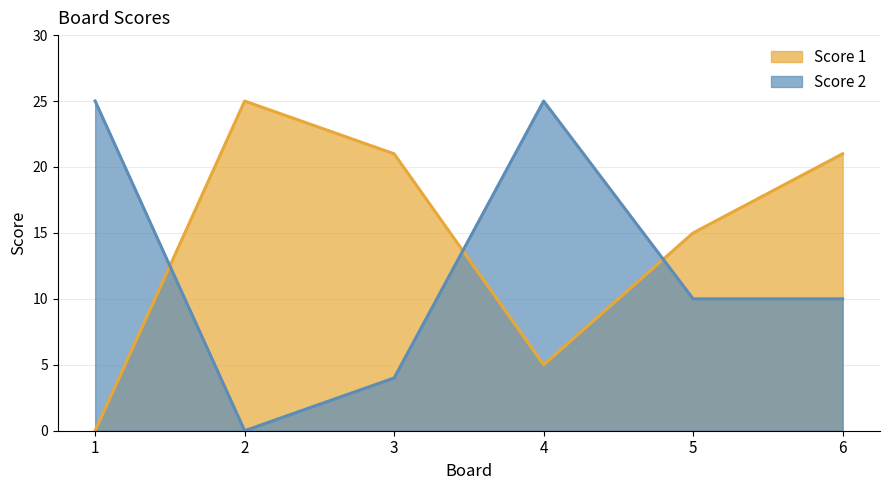

Rank the series at 5 from lowest to highest value.

Score 2, Score 1